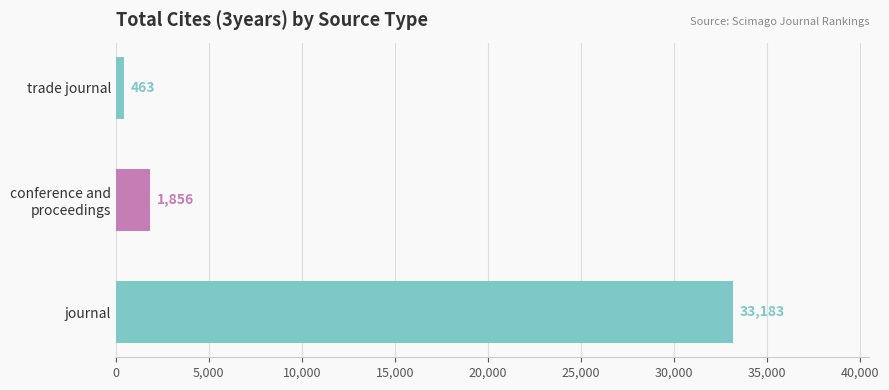

True or false: the data shows 33183 at journal.

True